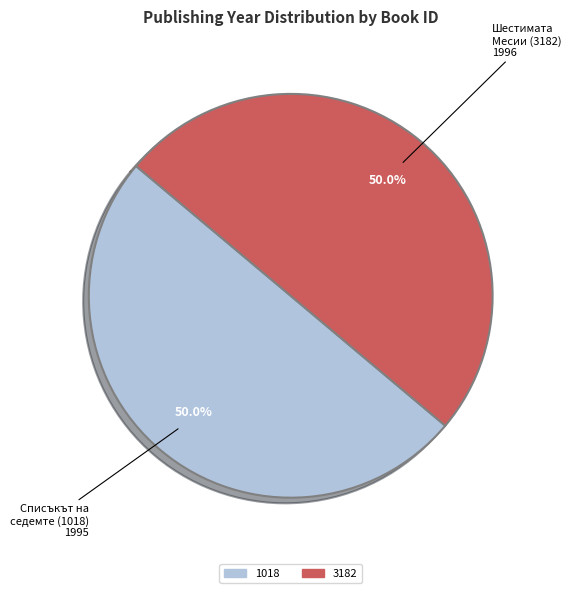

Is it true that 1018 is 50% of the pie?

True